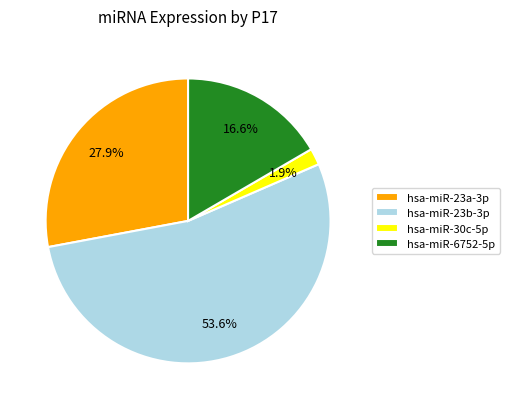

Which category has the smallest portion of the pie?

hsa-miR-30c-5p